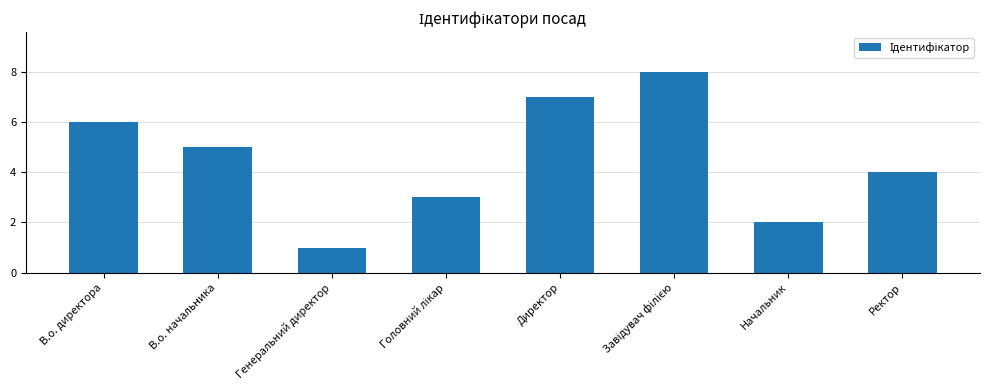

Reading right to left, transcribe all the data shown in this chart.

4	2	8	7	3	1	5	6